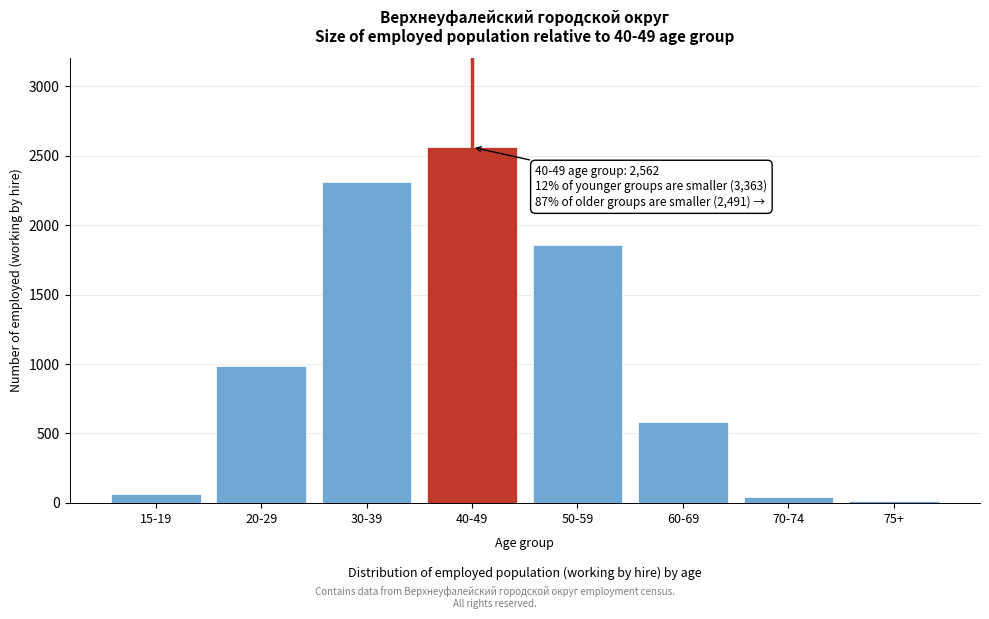

Reading left to right, what are all the values shown in this chart?

66	986	2311	2562	1859	580	41	11